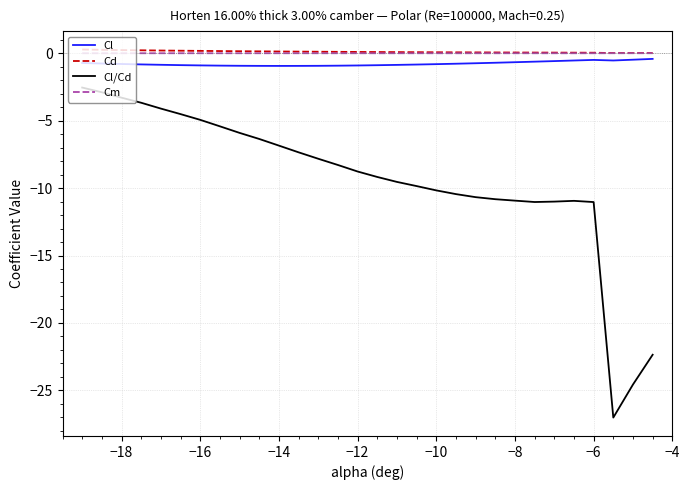

True or false: Cl/Cd and Cm intersect in this chart.

False